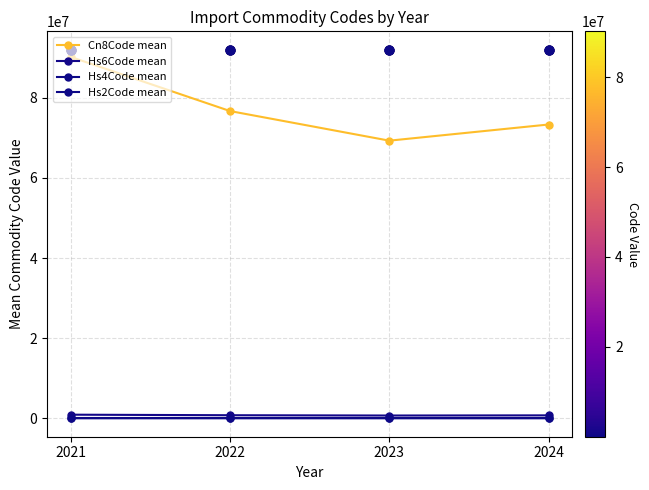

Which series has the largest total across all categories?

Cn8Code mean